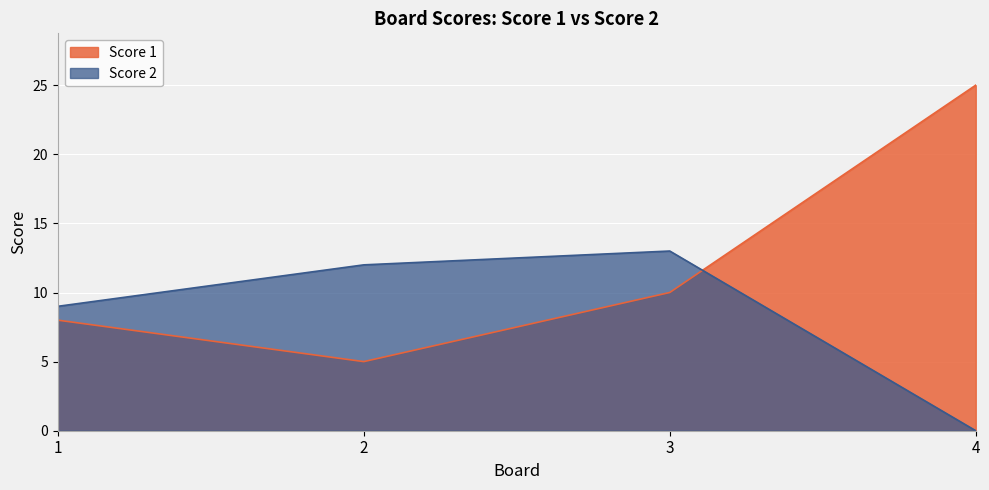

True or false: Score 2 has more than 2 interior local peaks.

False